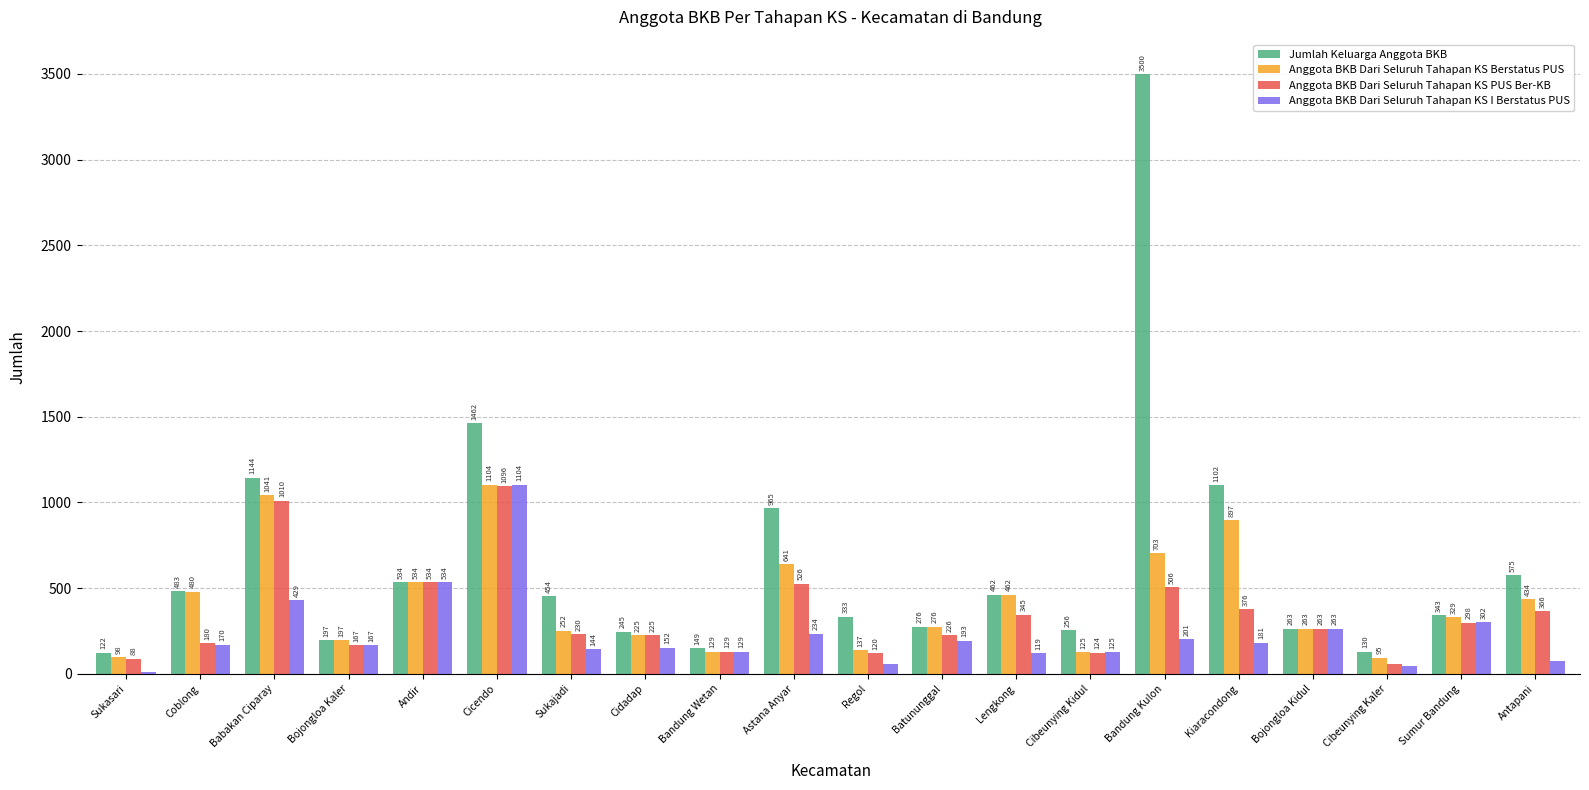

What is the maximum value for Jumlah Keluarga Anggota BKB?

3500